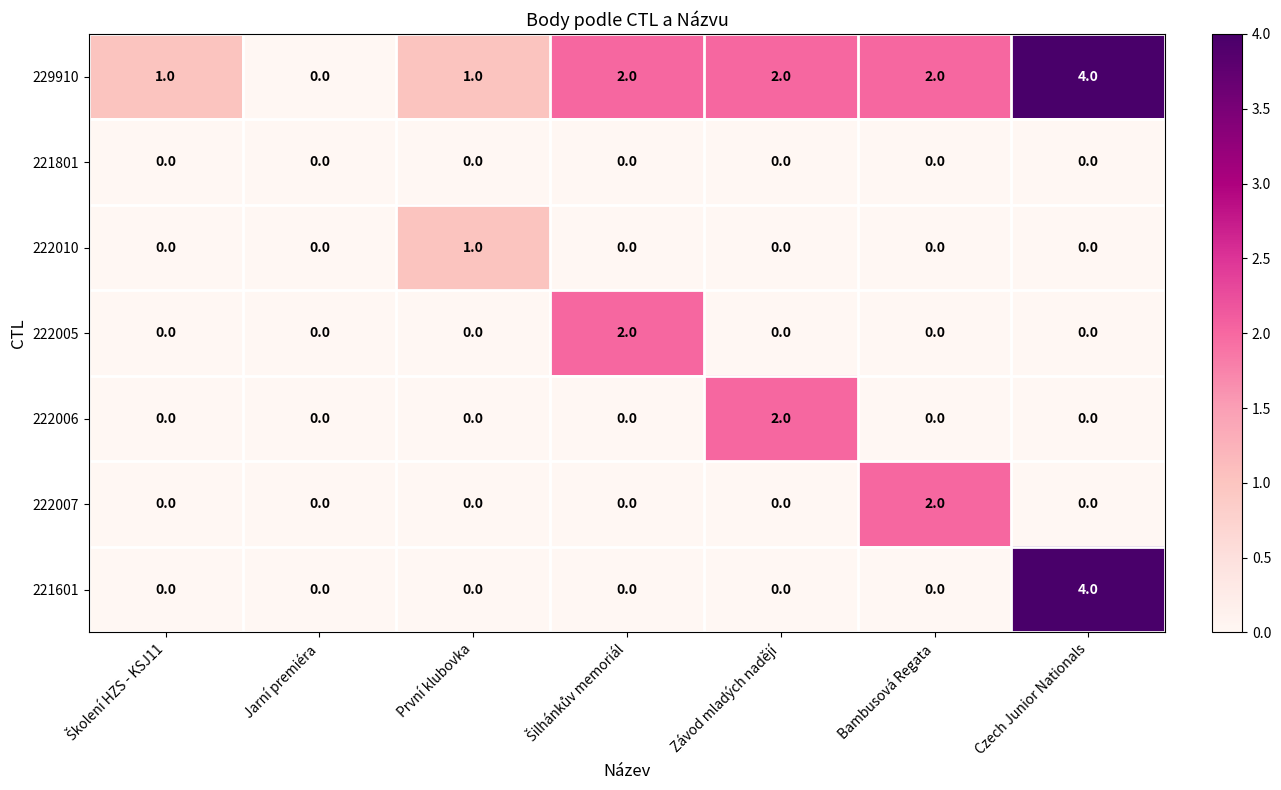

What is the spread (max minus min) of values at Czech Junior Nationals?

4